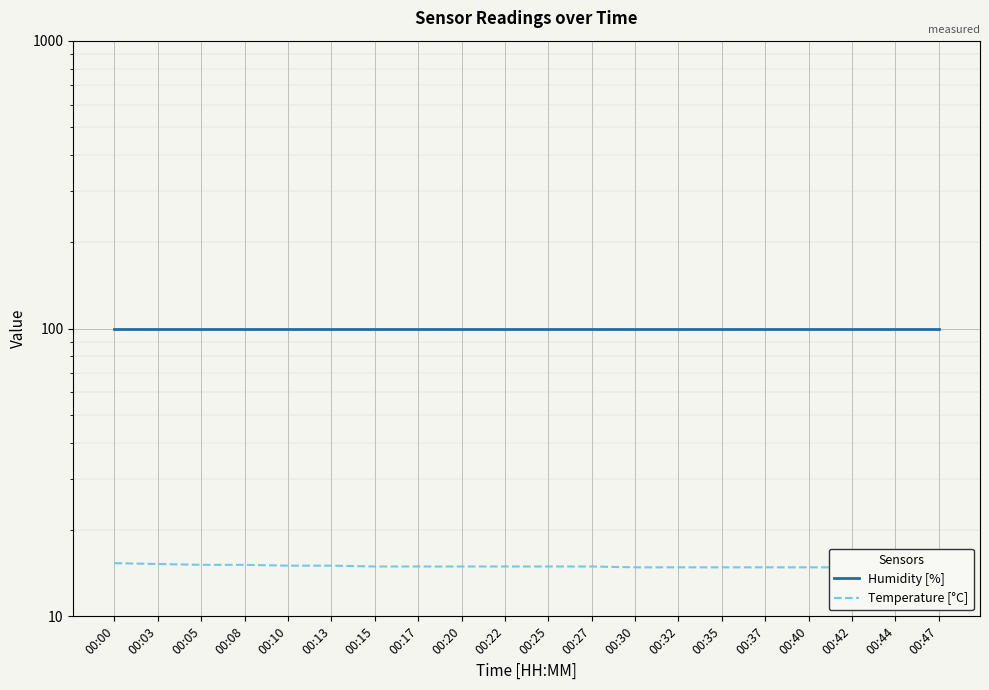

True or false: Temperature [°C] and Humidity [%] intersect in this chart.

False